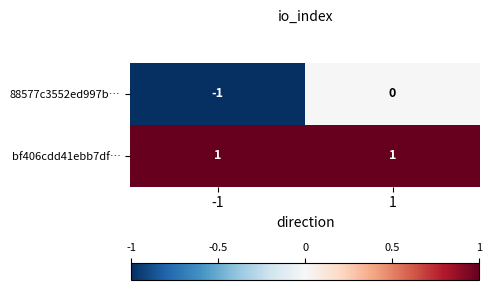

Reading left to right, transcribe all the data shown in this chart.

88577c3552ed997b…: -1	0
bf406cdd41ebb7df…: 1	1